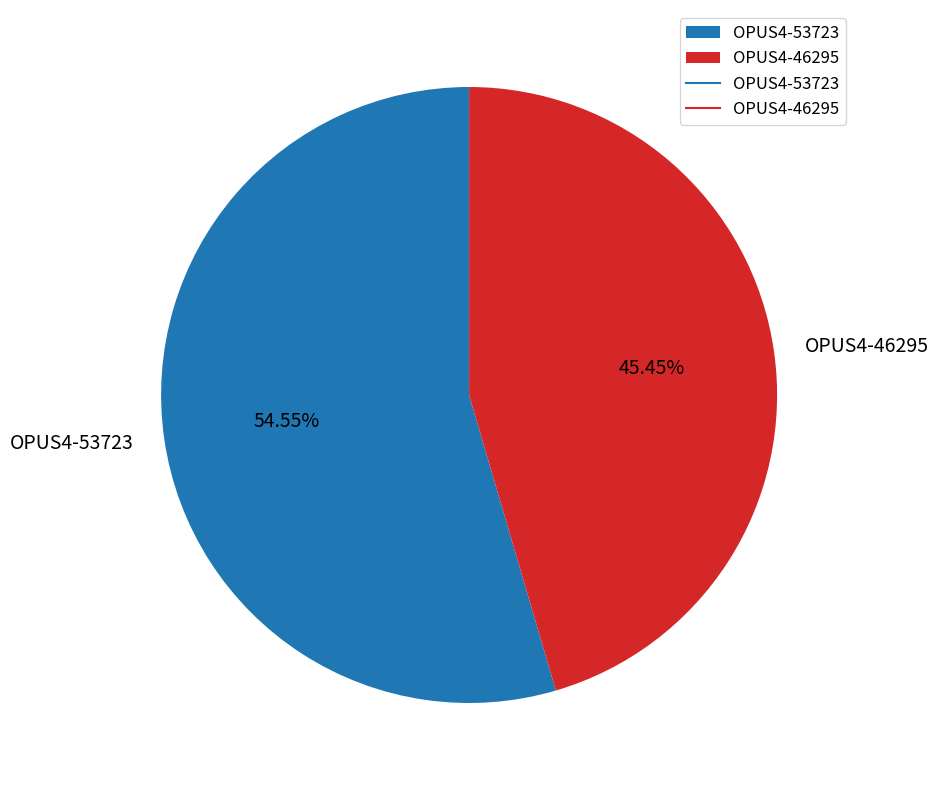

To the nearest percent, what percentage of the pie is OPUS4-46295?

45%